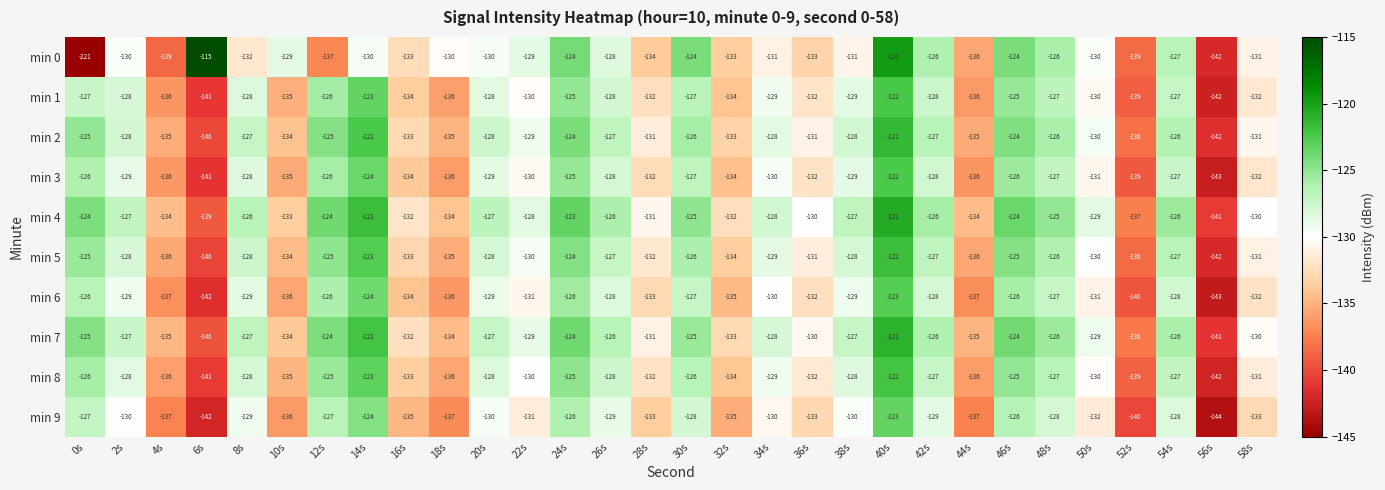

The value of min 4 at 12s is -60. True or false?

False